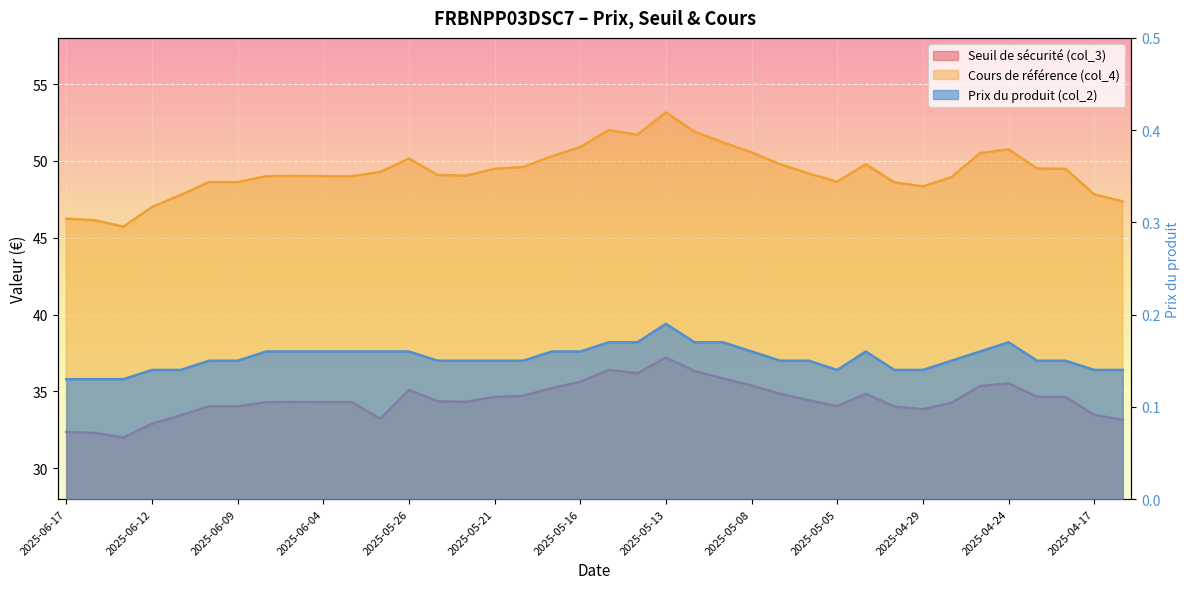

What is the smallest value displayed?

0.1